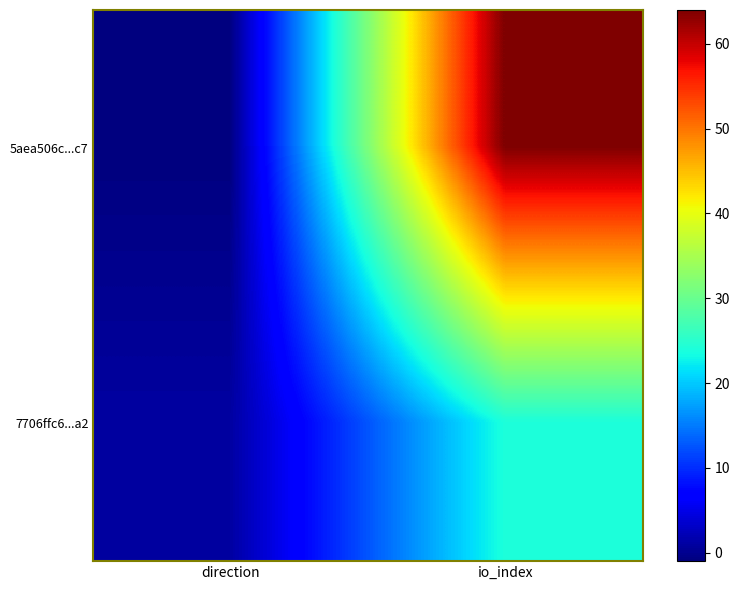

Which series has the largest total across all categories?

5aea506c...c7